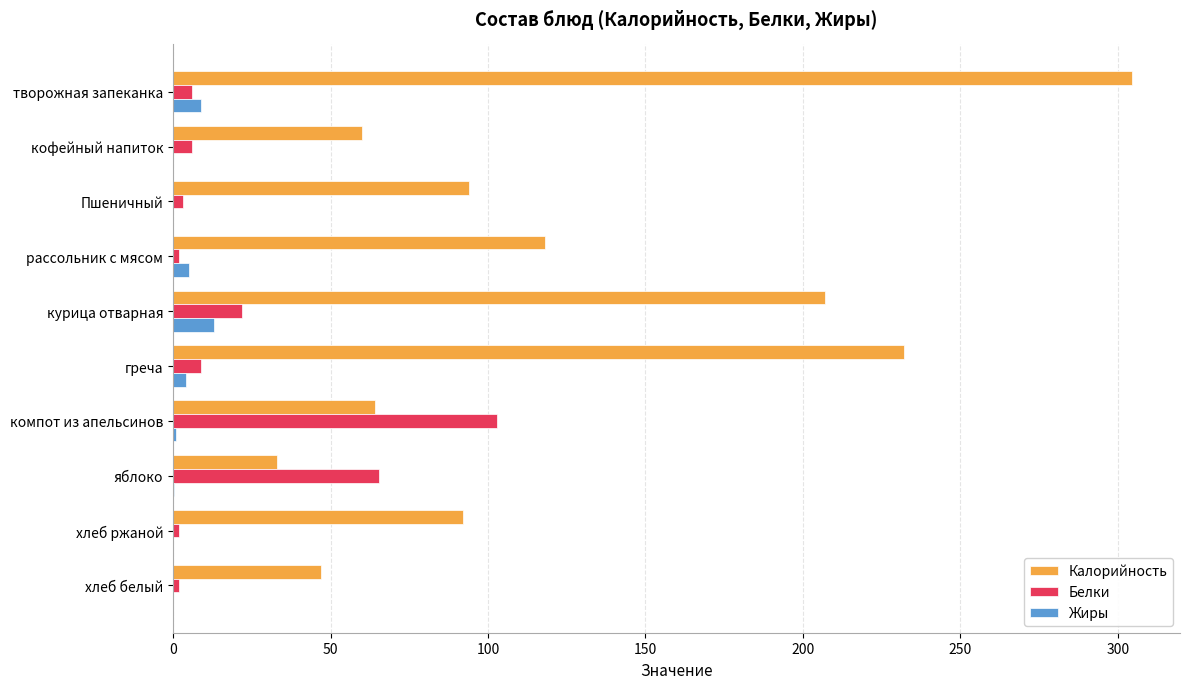

What is the sum of all Белки values?

220.5